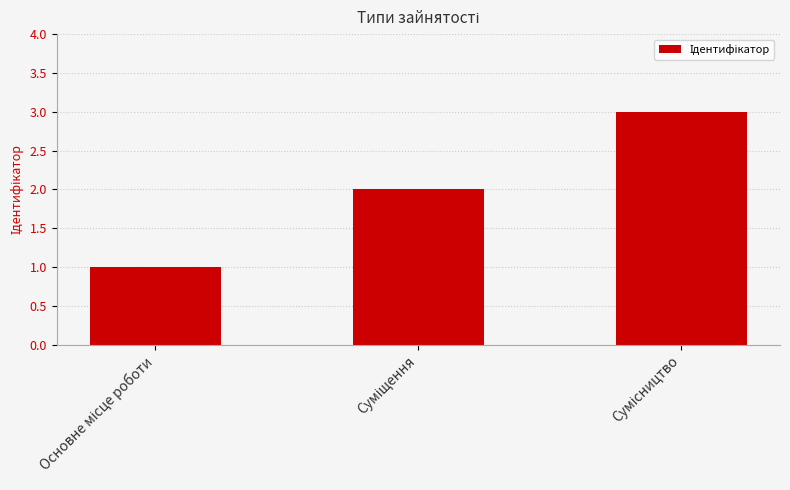

What is the sum of all values?

6